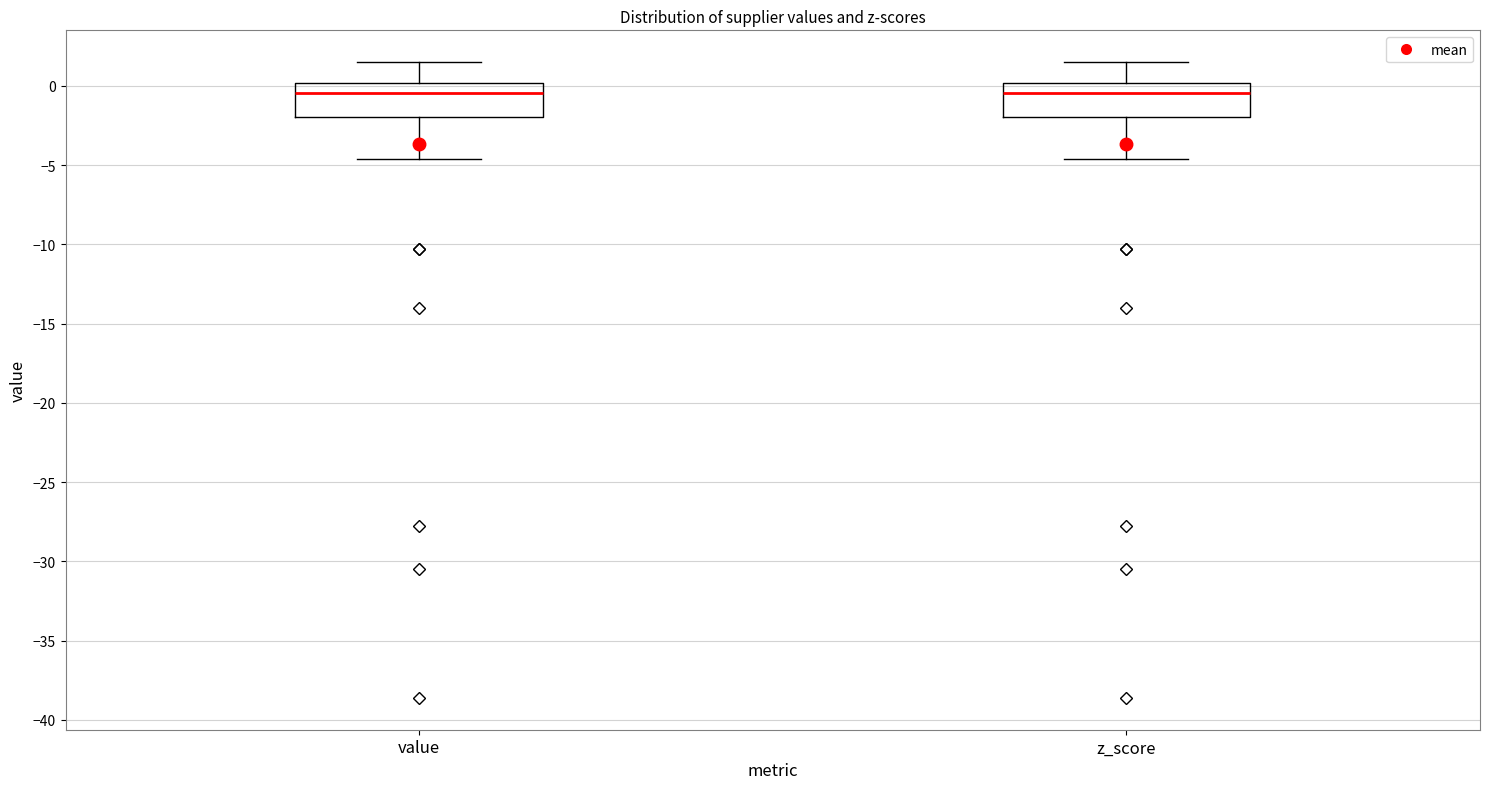

Where does the upper whisker of the box for value end on the y-axis? The values are not printed on the chart, so give them approximately, as read against the axis.

1.5